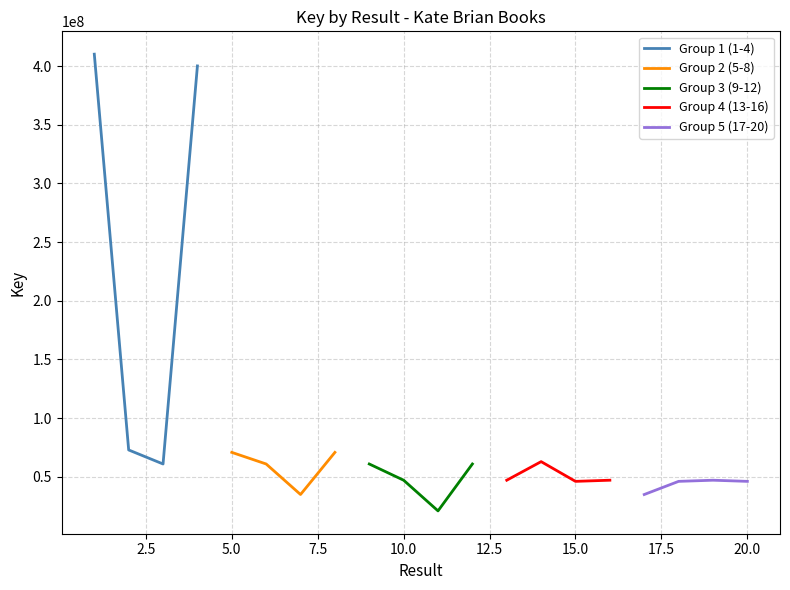

Does the chart display data point markers on the line(s)?

No